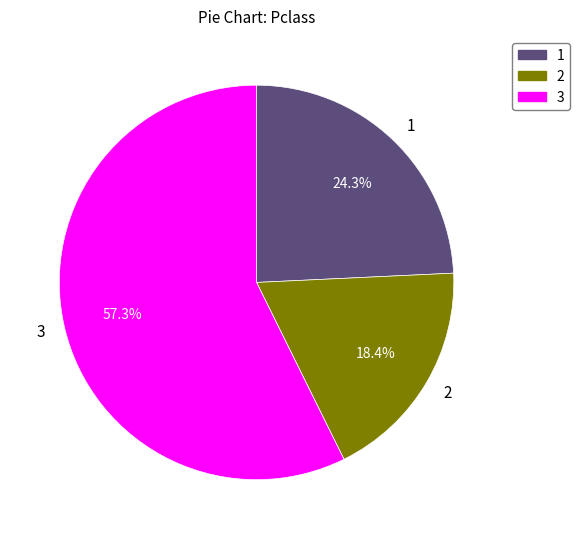

Rank the categories by value from lowest to highest.

2, 1, 3